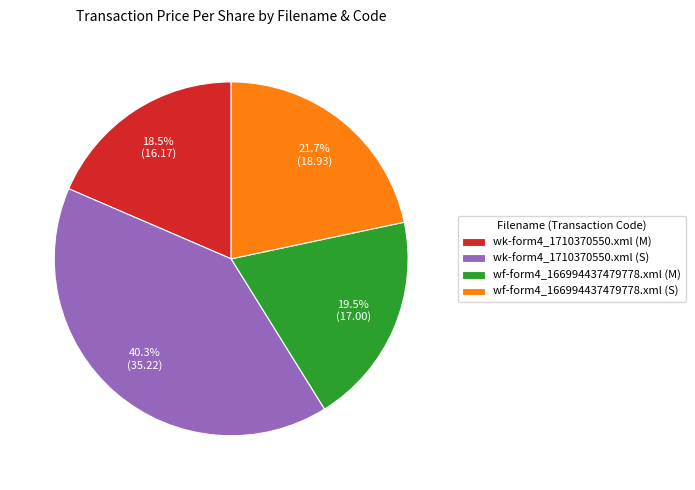

Rank the categories by value from highest to lowest.

wk-form4_1710370550.xml (S), wf-form4_166994437479778.xml (S), wf-form4_166994437479778.xml (M), wk-form4_1710370550.xml (M)